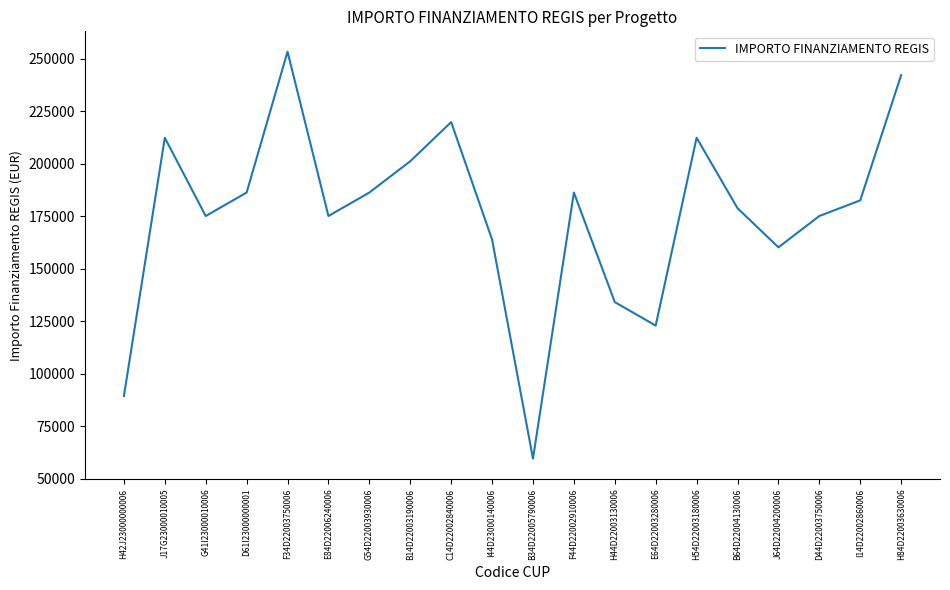

Reading right to left, list all the values displayed in this chart.

242178.0	182565.0	175113.3	160210.1	178839.1	212371.5	122951.9	134129.4	186290.8	59613.0	163935.9	219823.1	201194.0	186290.8	175113.3	253355.4	186290.8	175113.3	212371.5	89419.6